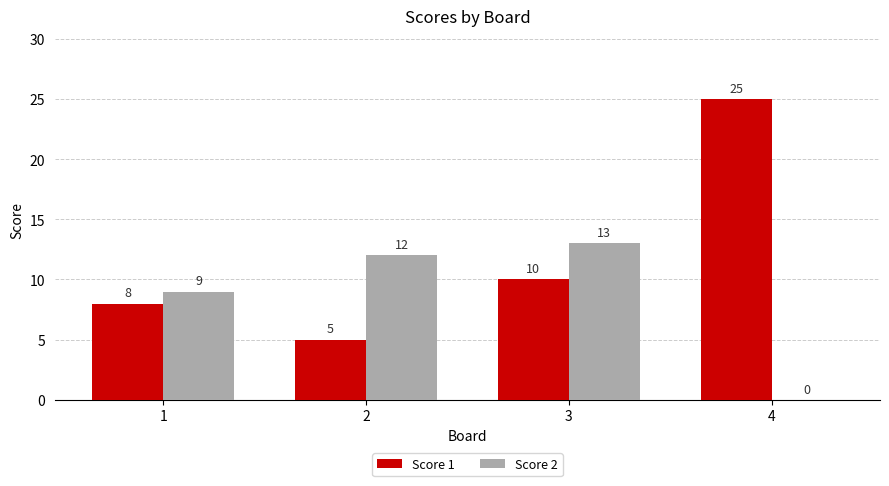

At which category is the sum across all series the highest?

4